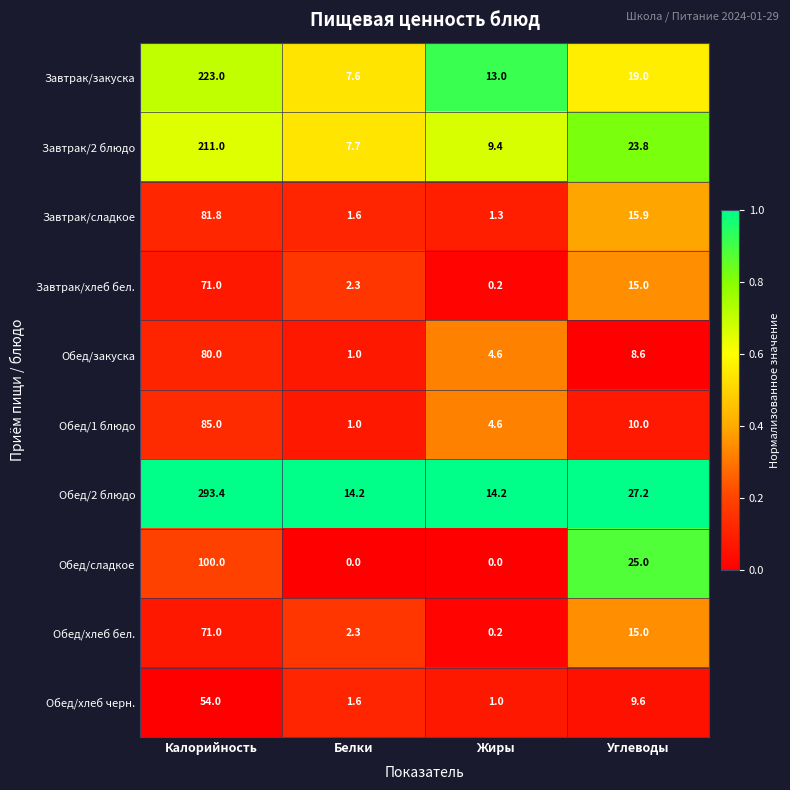

At which label does Обед/сладкое reach its peak?

Калорийность